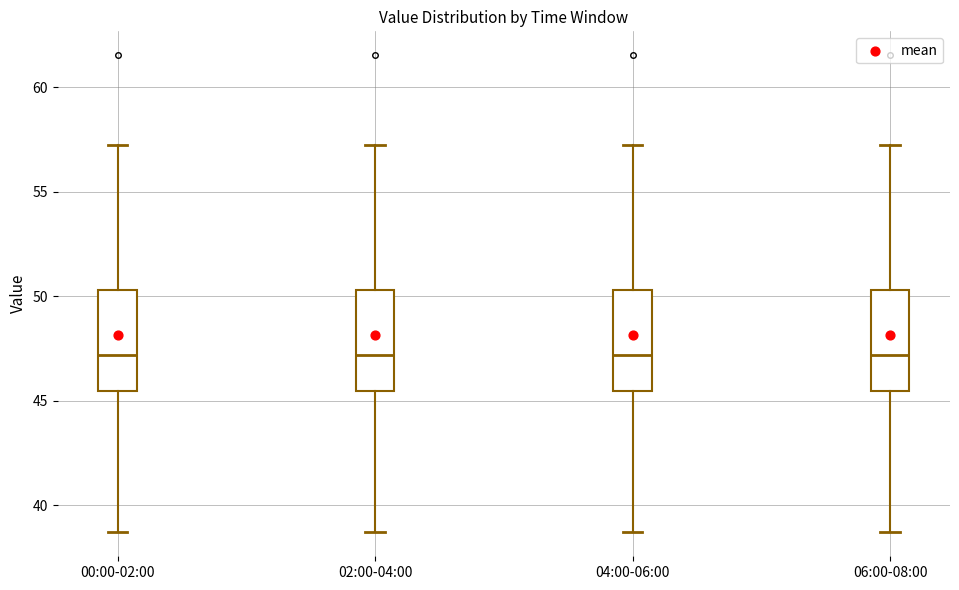

Reading left to right, transcribe this box plot: for each box, give where its median line is, the range the box spans, and where its two whiskers end, as read against the y-axis. The values are not printed on the chart, so give them approximately, as read against the axis.

00:00-02:00: median 47.0, box 45.5 to 50.5, whiskers 38.5 to 57.5
02:00-04:00: median 47.0, box 45.5 to 50.5, whiskers 38.5 to 57.5
04:00-06:00: median 47.0, box 45.5 to 50.5, whiskers 38.5 to 57.5
06:00-08:00: median 47.0, box 45.5 to 50.5, whiskers 38.5 to 57.5